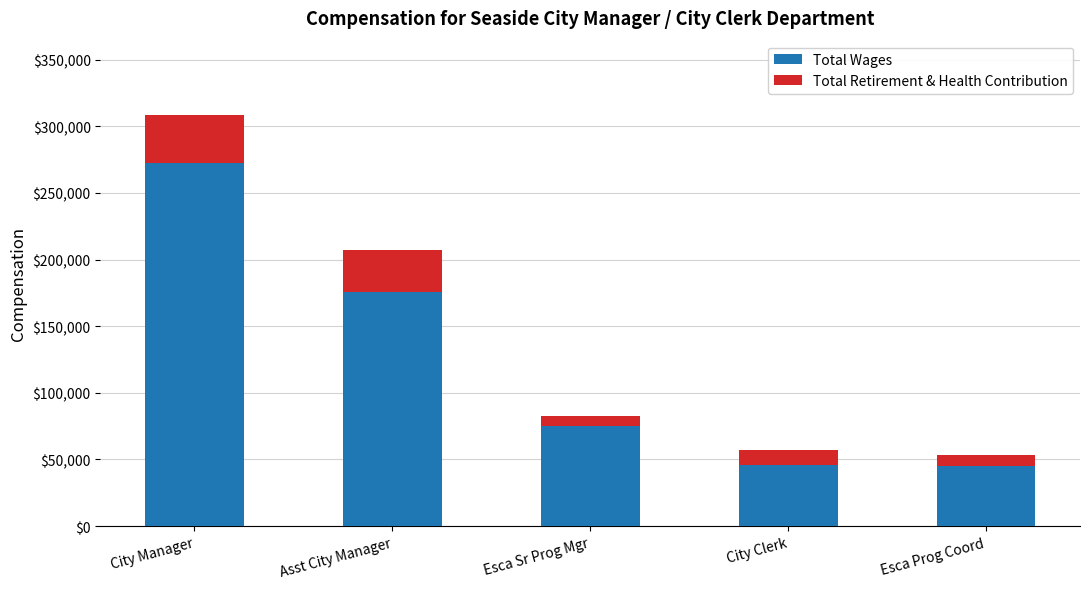

What is the difference between the maximum and minimum values in the Total Wages series?

227799